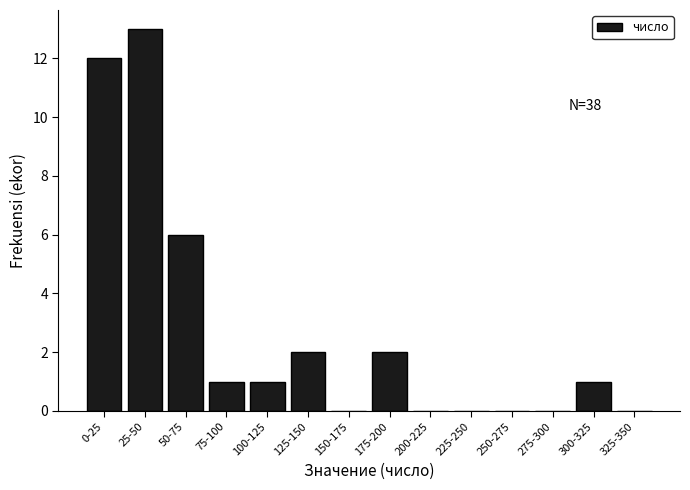

Reading left to right, extract all data points from this chart.

0-25=12	25-50=13	50-75=6	75-100=1	100-125=1	125-150=2	150-175=0	175-200=2	200-225=0	225-250=0	250-275=0	275-300=0	300-325=1	325-350=0